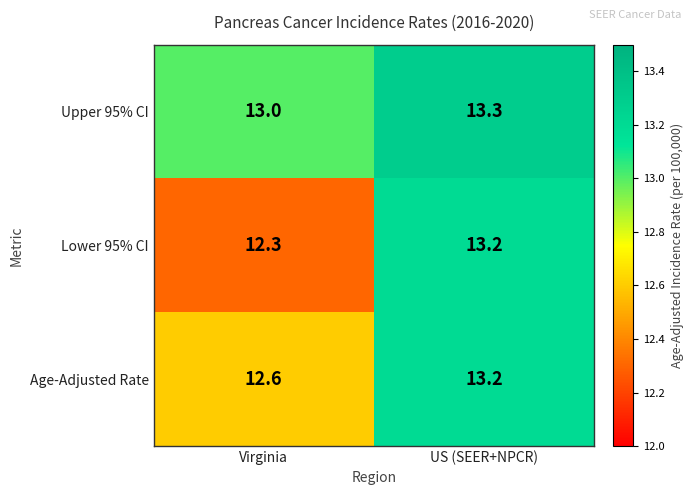

The value of Upper 95% CI at Virginia is 7.1. True or false?

False